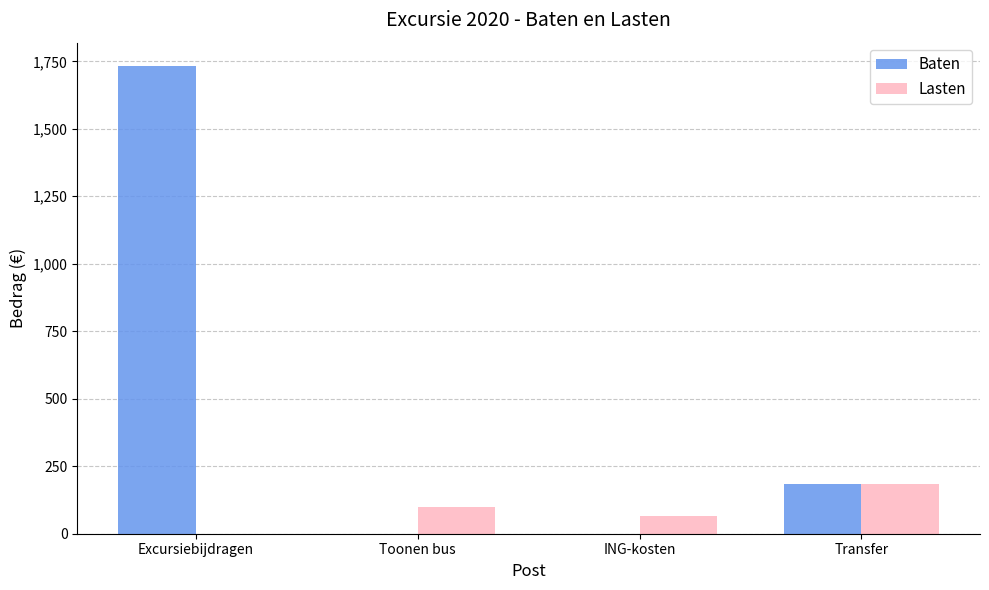

Which category has the highest value in the Lasten series?

Transfer